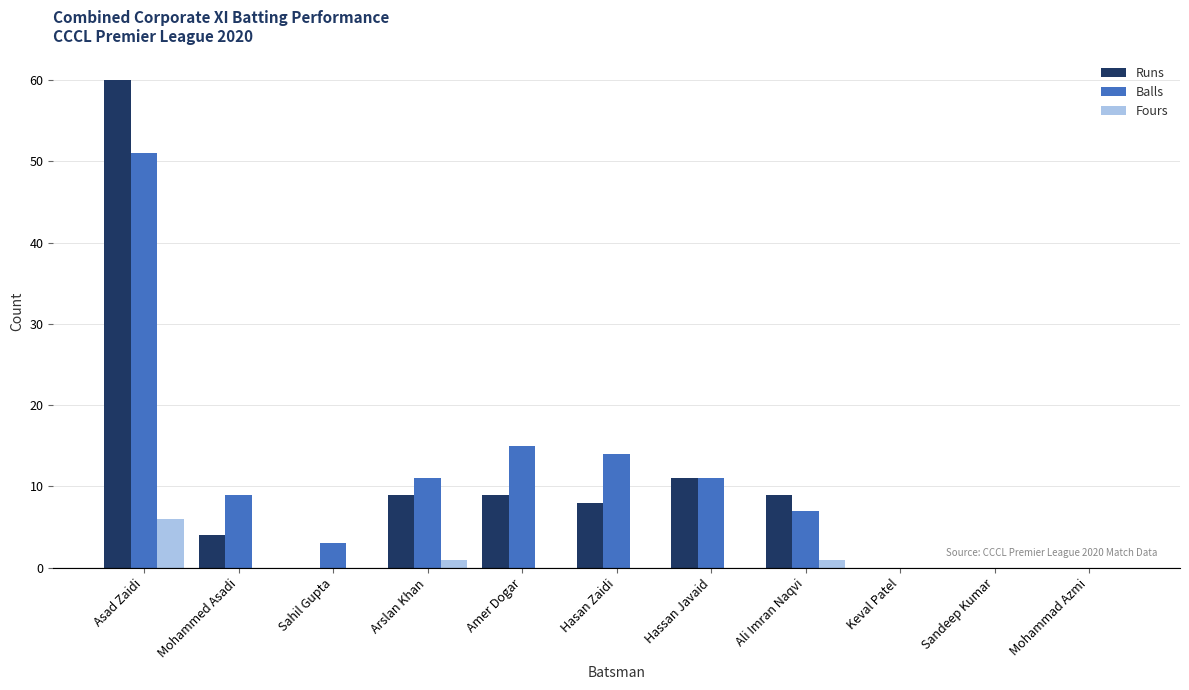

What is the total value across all series at Sahil Gupta?

3